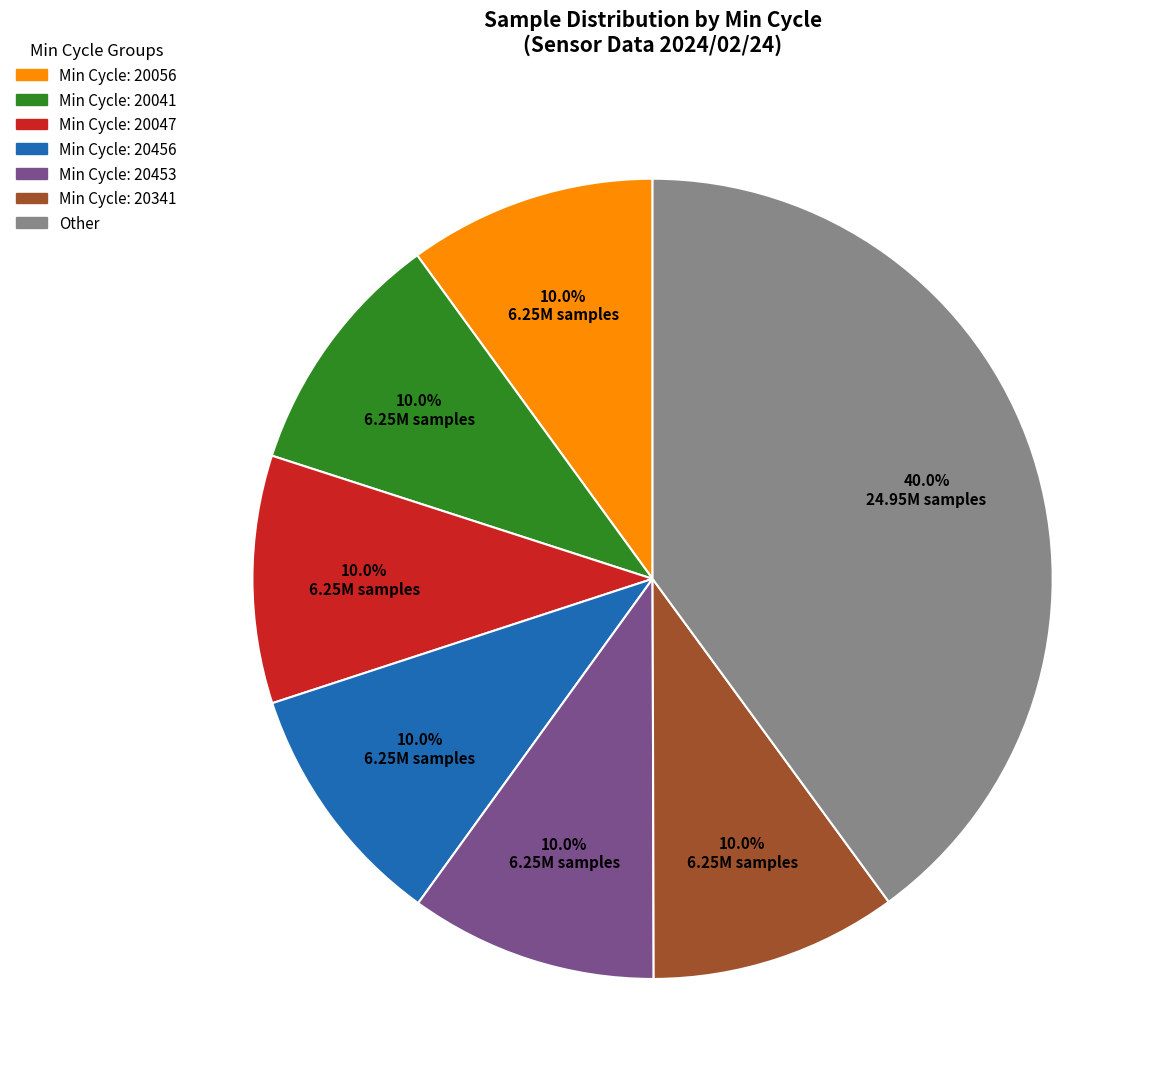

Is there a majority slice in this chart?

No